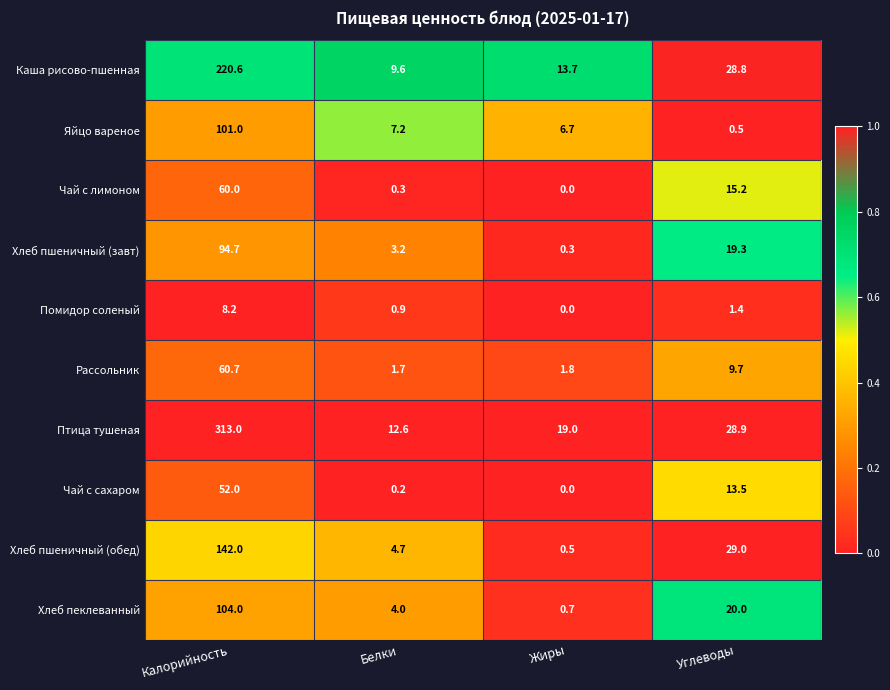

Where does the Яйцо вареное series first go above 7?

Калорийность